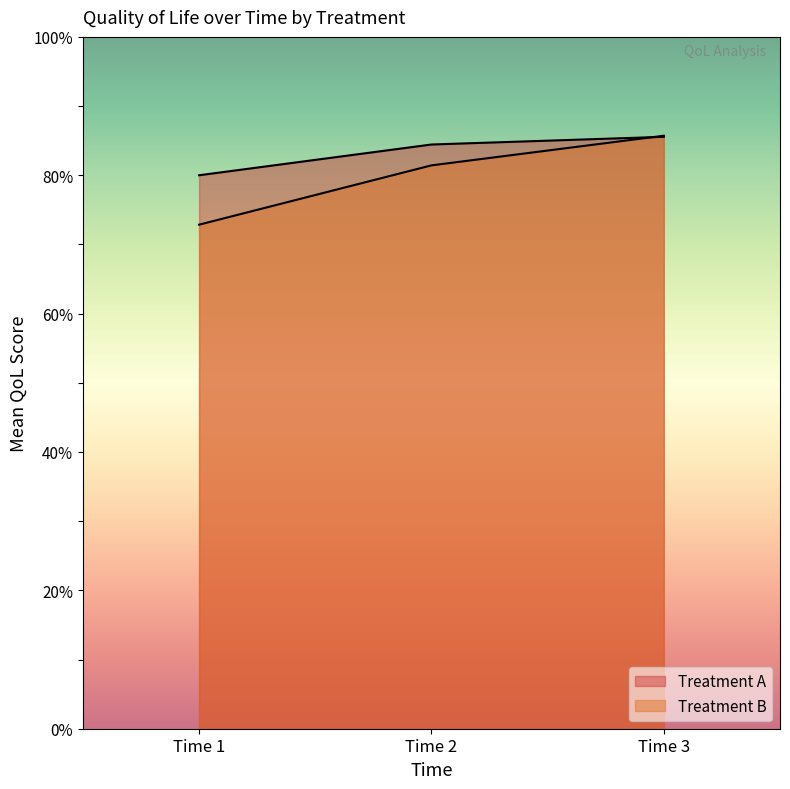

How many values are between 7 and 8?

1